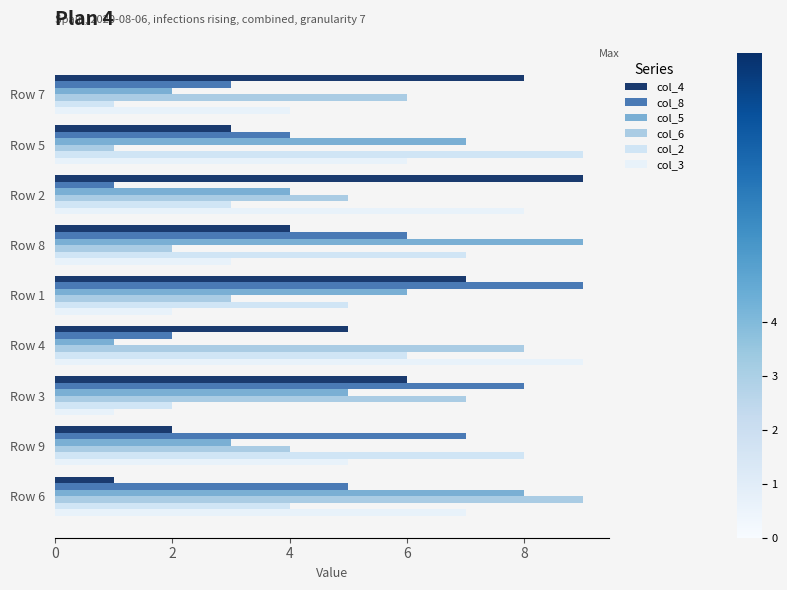

At how many categories does at least one series exceed 3?

9